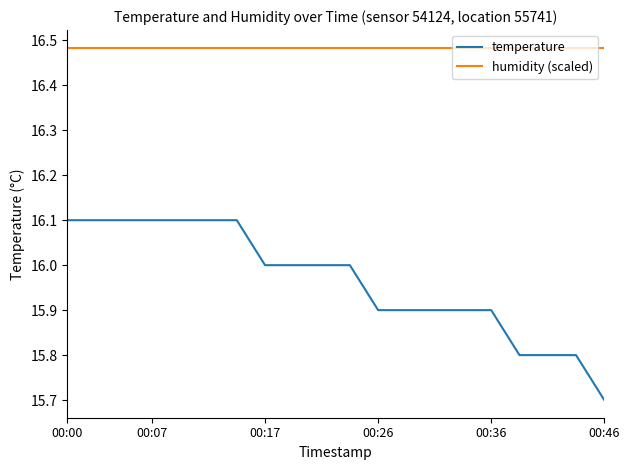

Which series has the largest total across all categories?

humidity (scaled)